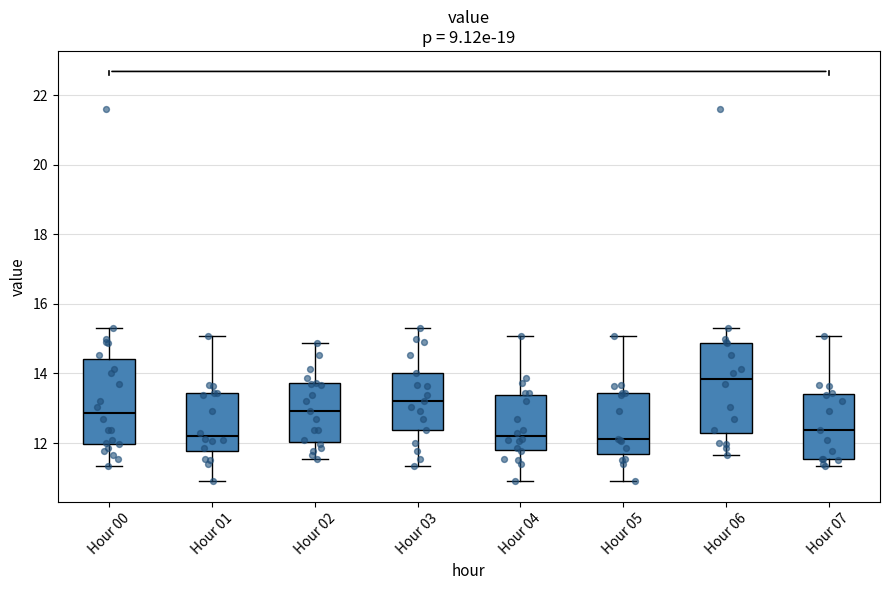

Where does the upper whisker of the box for Hour 03 end on the y-axis? The values are not printed on the chart, so give them approximately, as read against the axis.

15.4